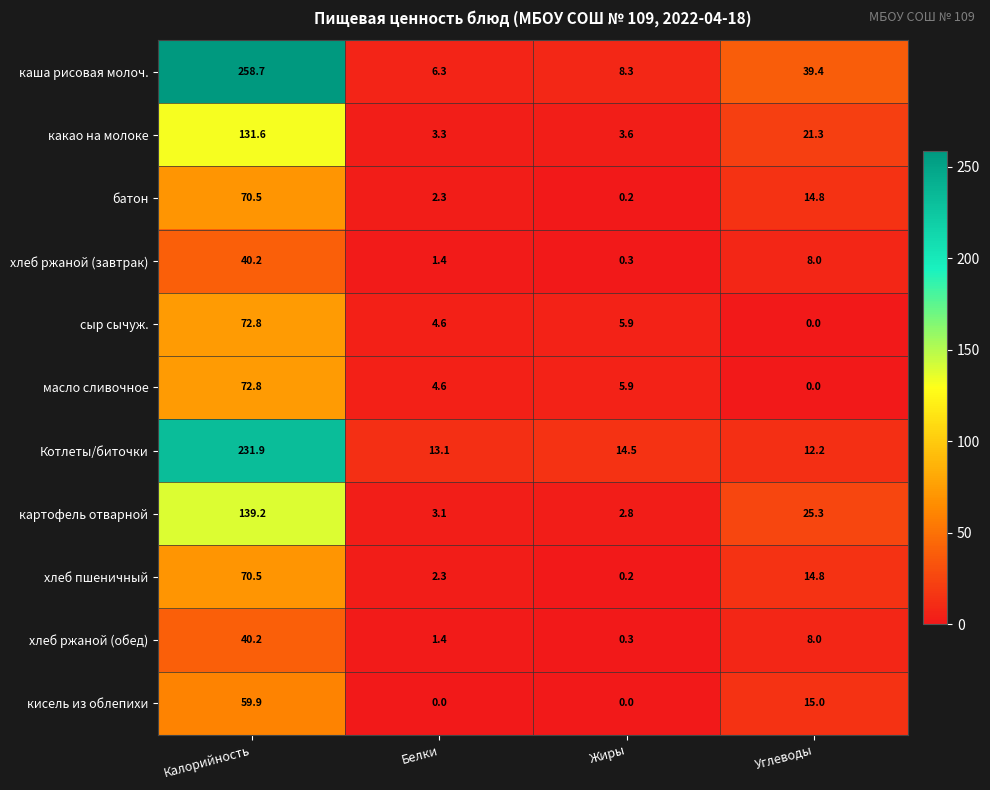

At which label does кисель из облепихи reach its peak?

Калорийность